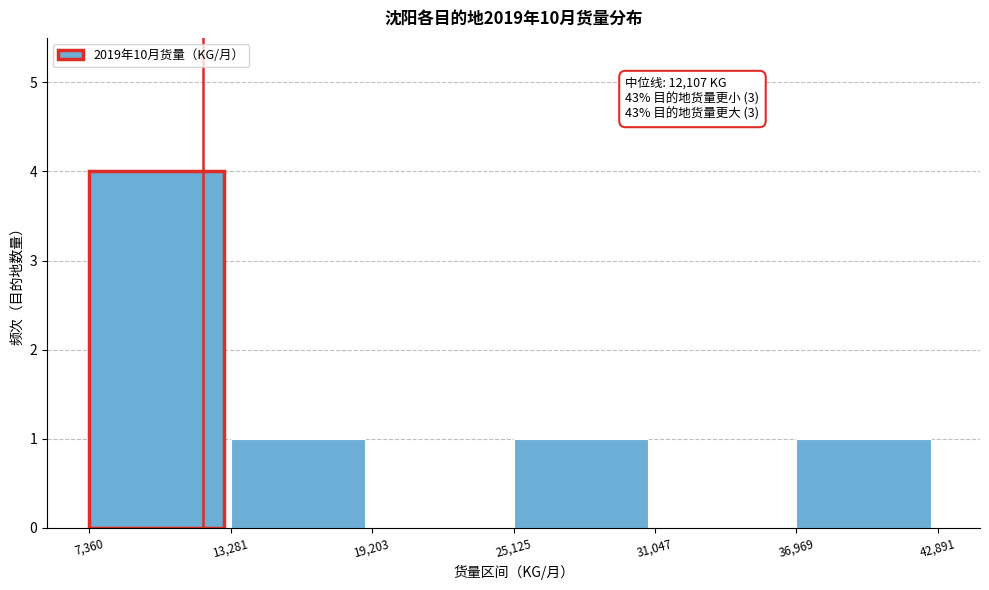

Over which range of the x-axis is the bar tallest?

7,360 to 13,281